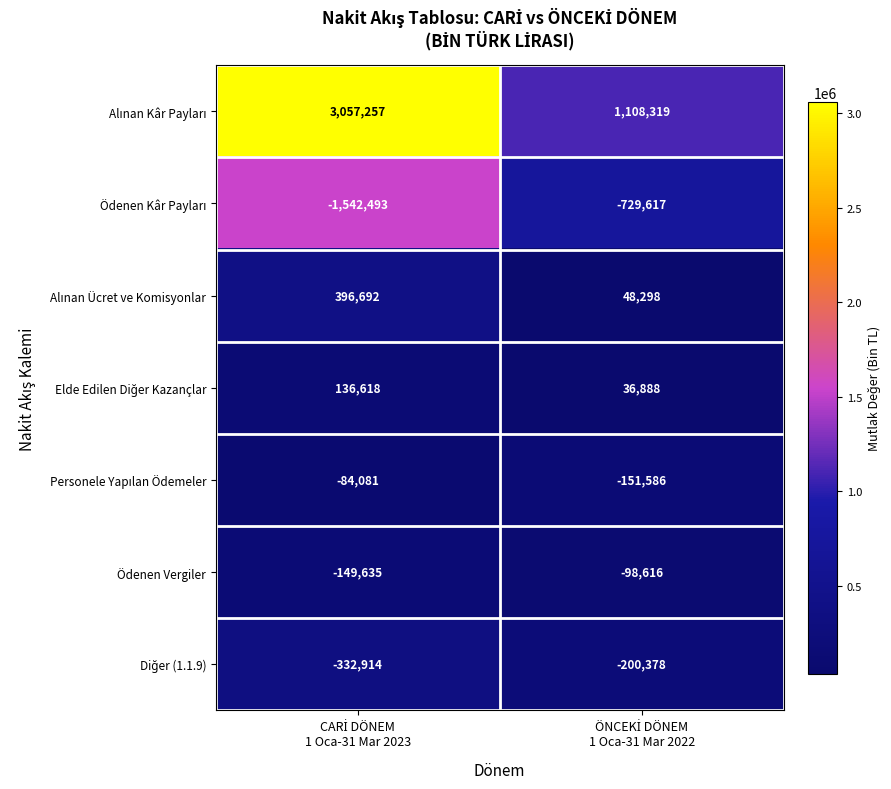

What is the minimum value shown in the chart?

-1542493